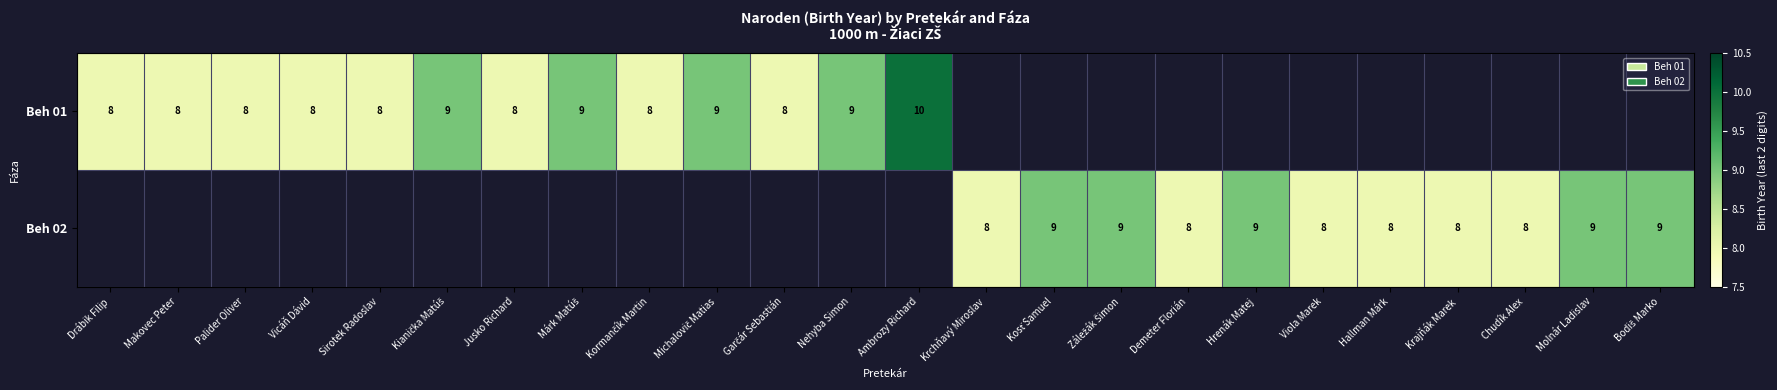

True or false: Beh 01 has a value of 8 at Drábik Filip.

True